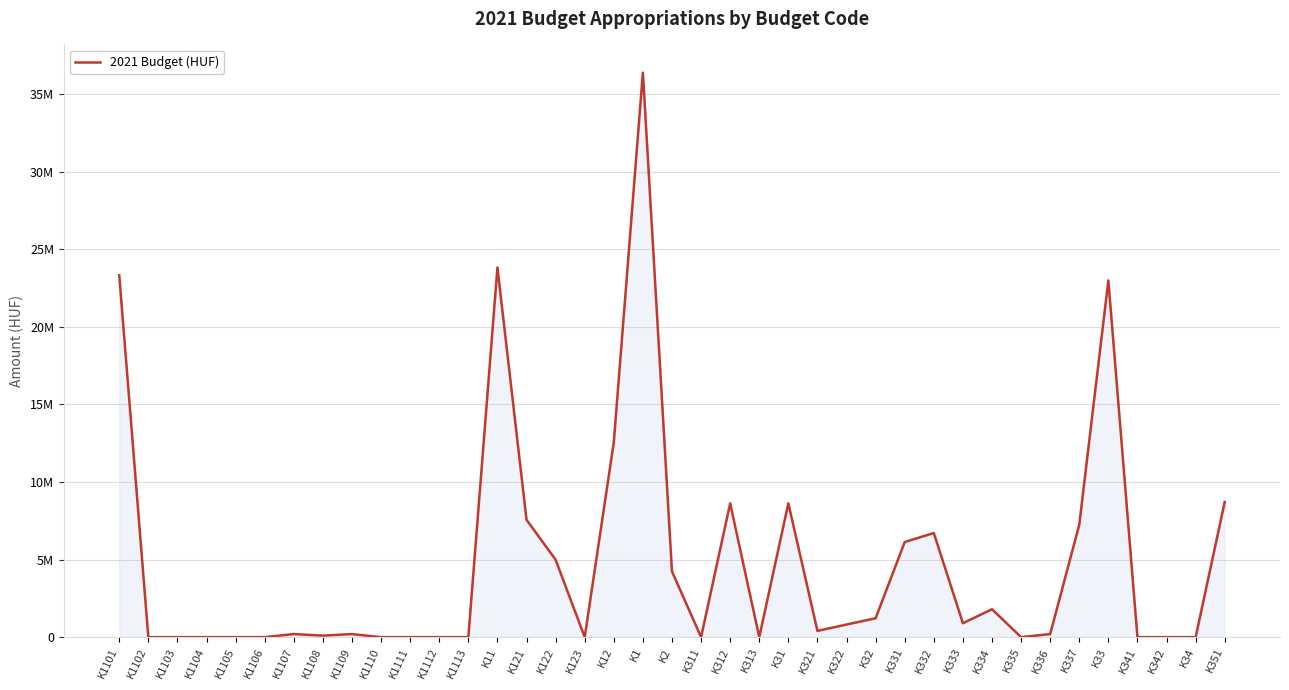

What is the change in value from K31 to K331?

-2493000